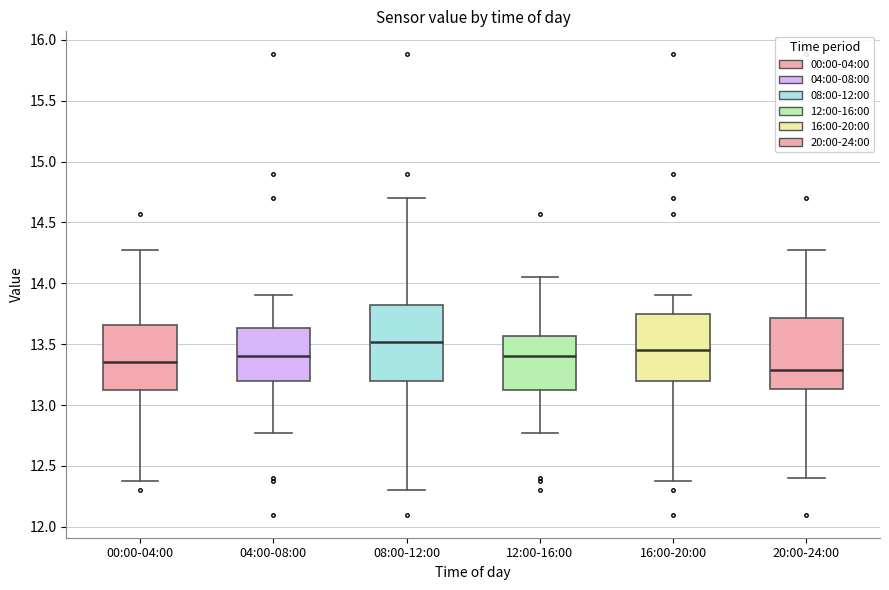

Reading left to right, read every box against the y-axis: the position of its median line, the range the box covers, and the ends of its whiskers. The values are not printed on the chart, so give them approximately, as read against the axis.

00:00-04:00: median 13.35, box 13.10 to 13.65, whiskers 12.40 to 14.25
04:00-08:00: median 13.40, box 13.20 to 13.65, whiskers 12.75 to 13.90
08:00-12:00: median 13.50, box 13.20 to 13.85, whiskers 12.30 to 14.70
12:00-16:00: median 13.40, box 13.10 to 13.55, whiskers 12.75 to 14.05
16:00-20:00: median 13.45, box 13.20 to 13.75, whiskers 12.40 to 13.90
20:00-24:00: median 13.30, box 13.15 to 13.70, whiskers 12.40 to 14.25